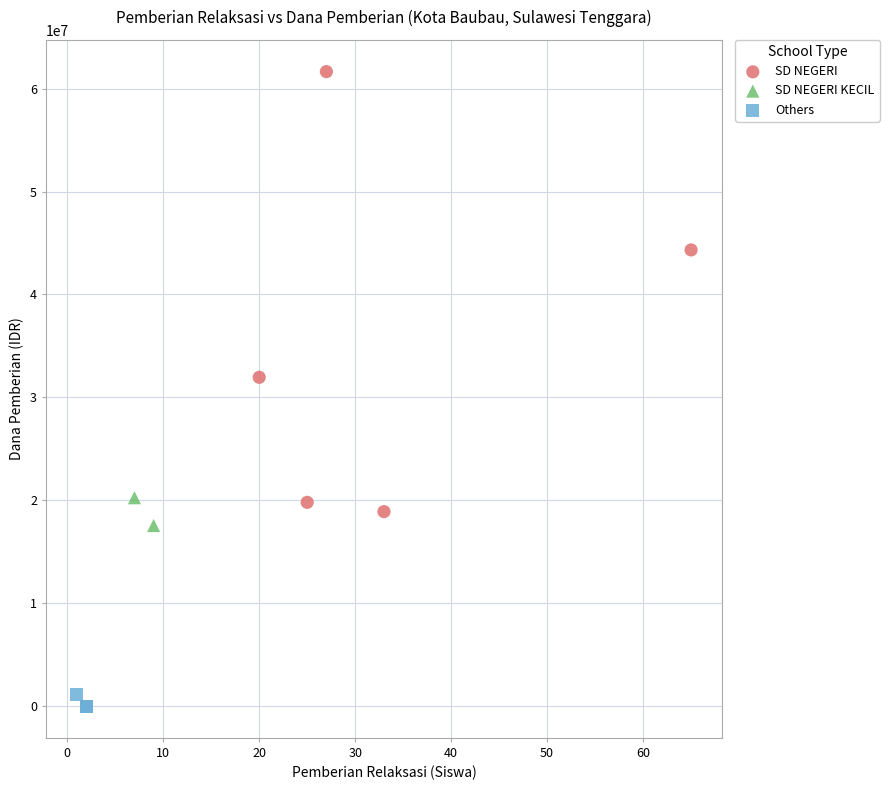

What are all the series names shown in the legend?

SD NEGERI, SD NEGERI KECIL, Others